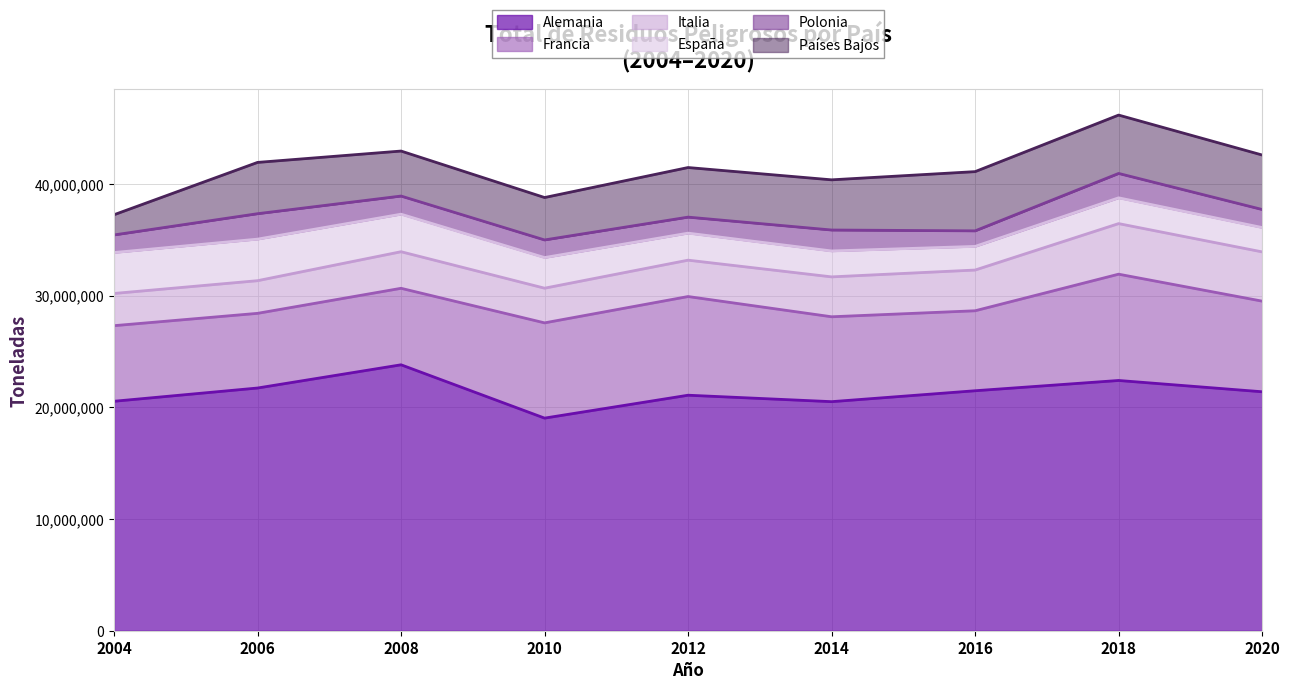

What is the sum of all España values?

24846740